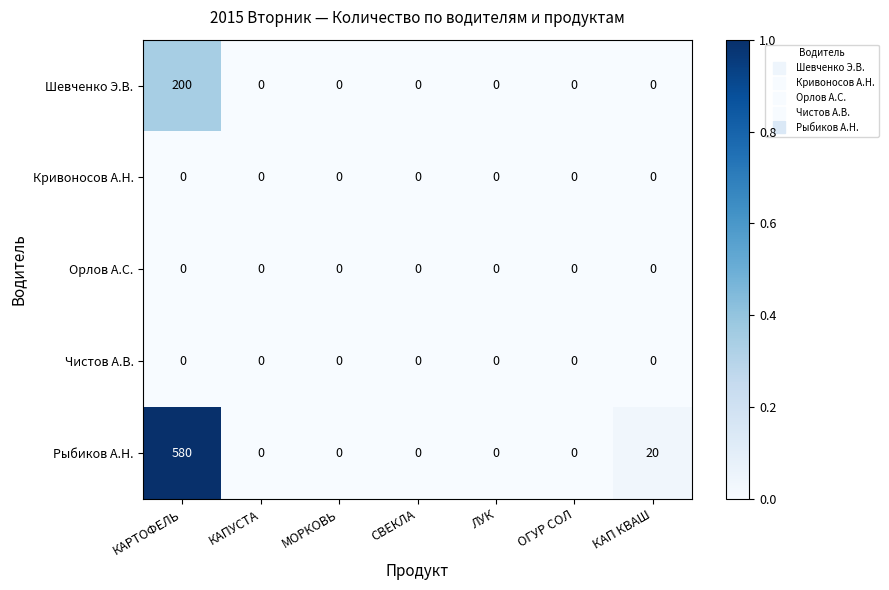

What is the sum of all Шевченко Э.В. values?

200